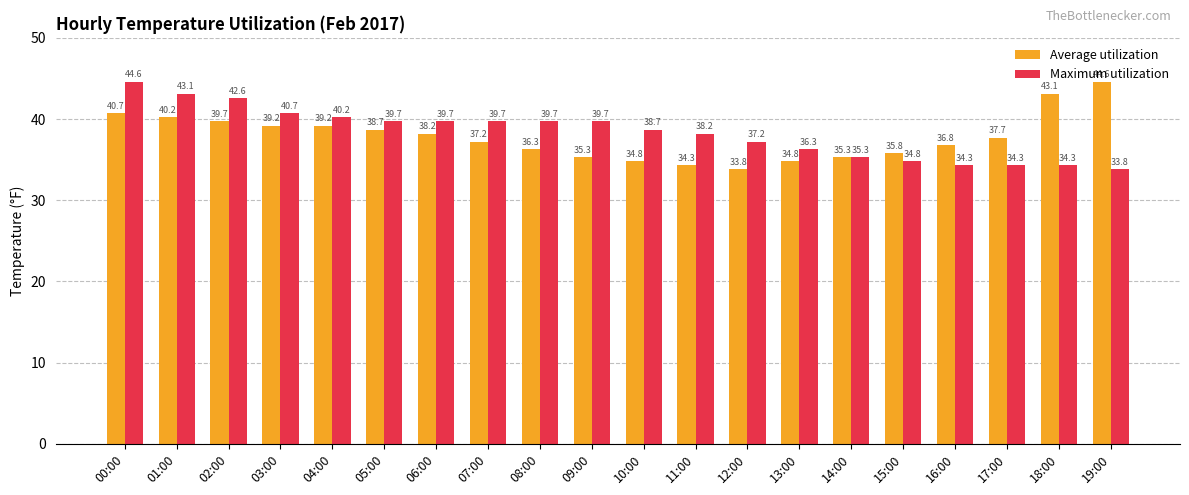

True or false: Average utilization has a value of 10.6 at 08:00.

False